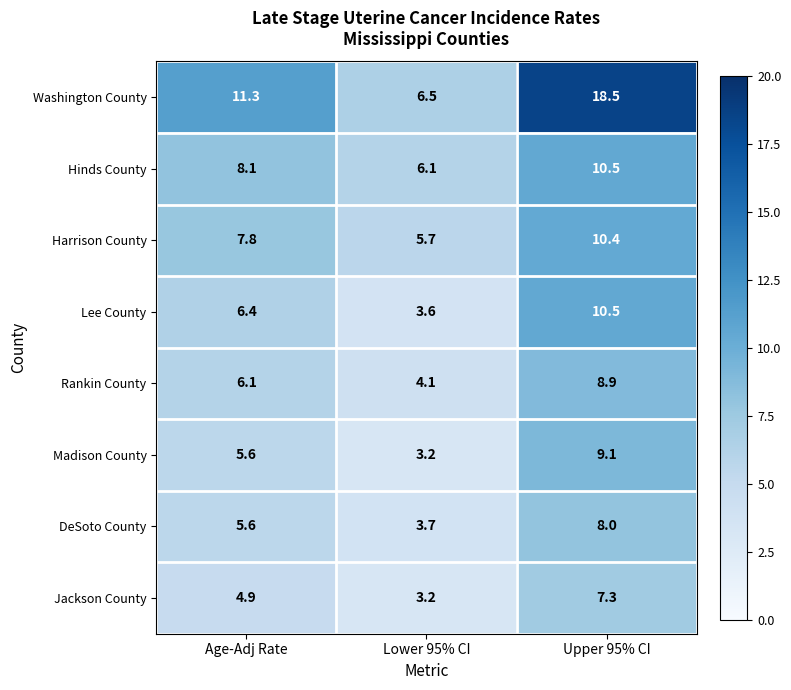

What is the maximum value shown in the chart?

18.5